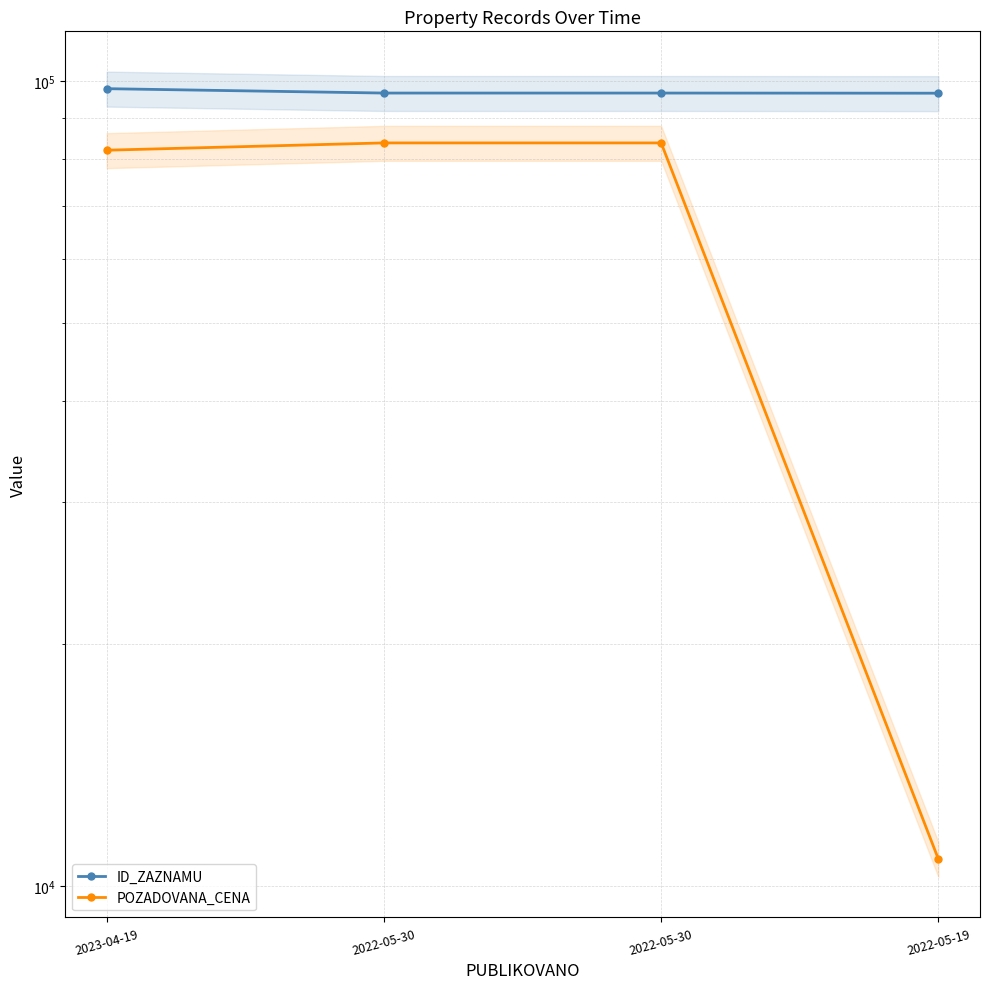

What is the average value of the ID_ZAZNAMU series?

96853